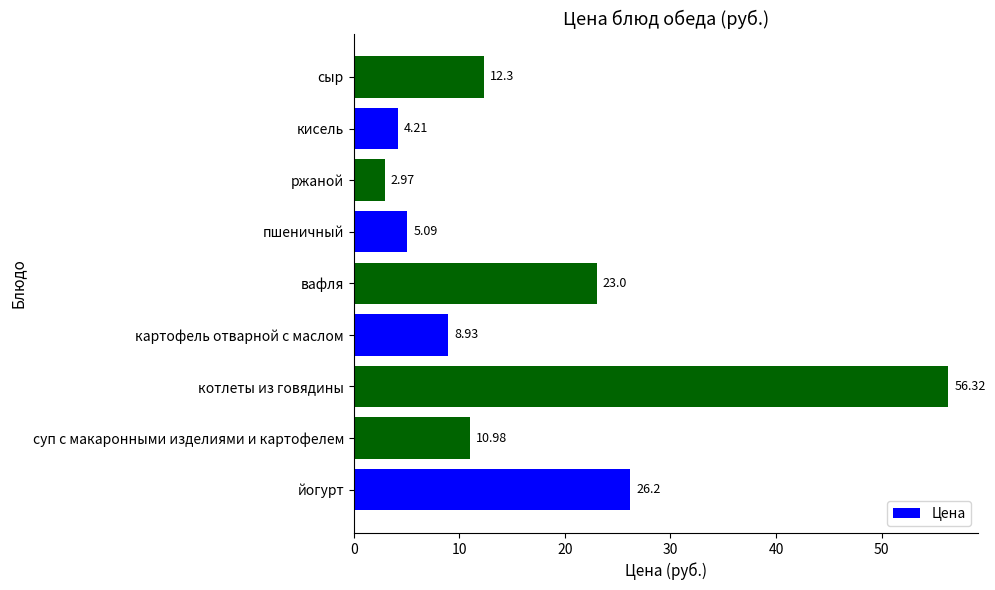

What is the difference between the maximum and second lowest values?

52.1